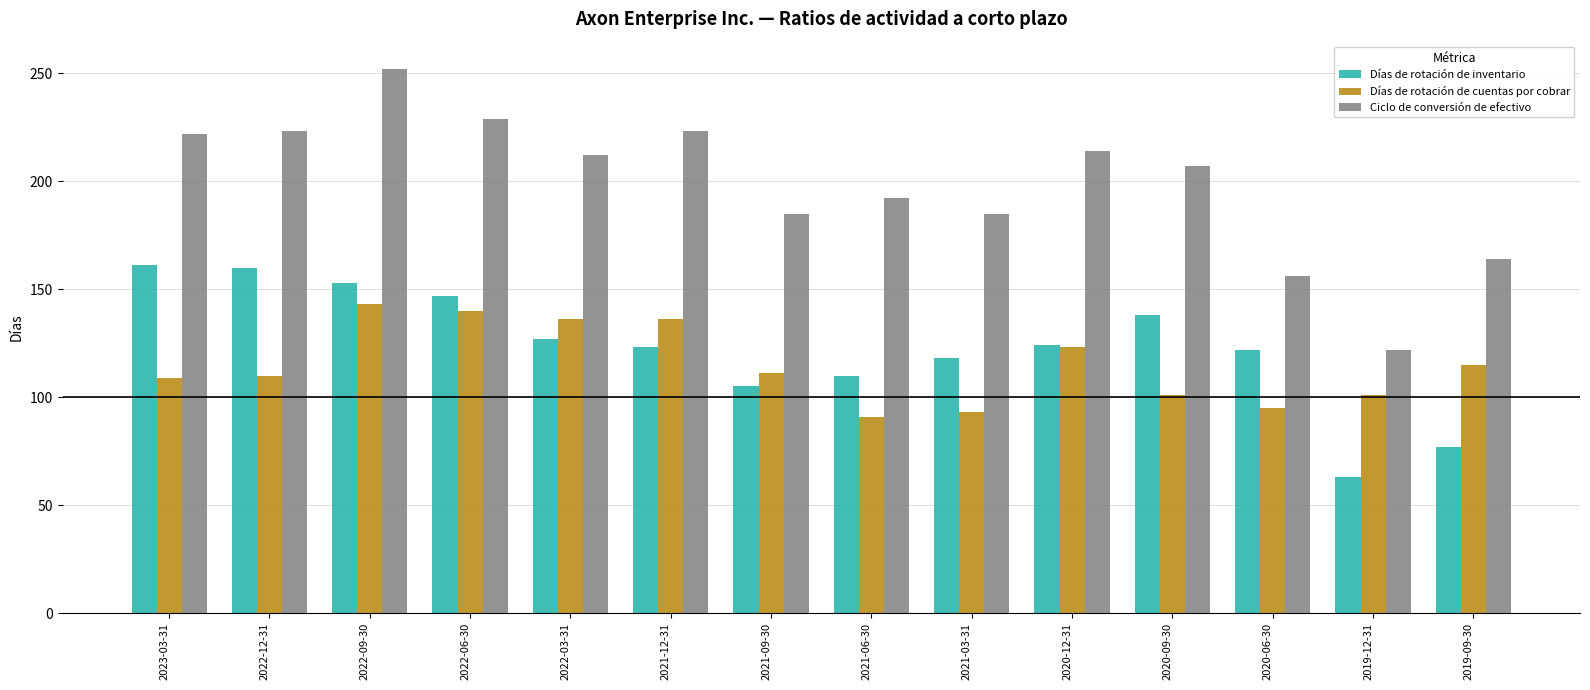

At which category is the sum across all series the highest?

2022-09-30